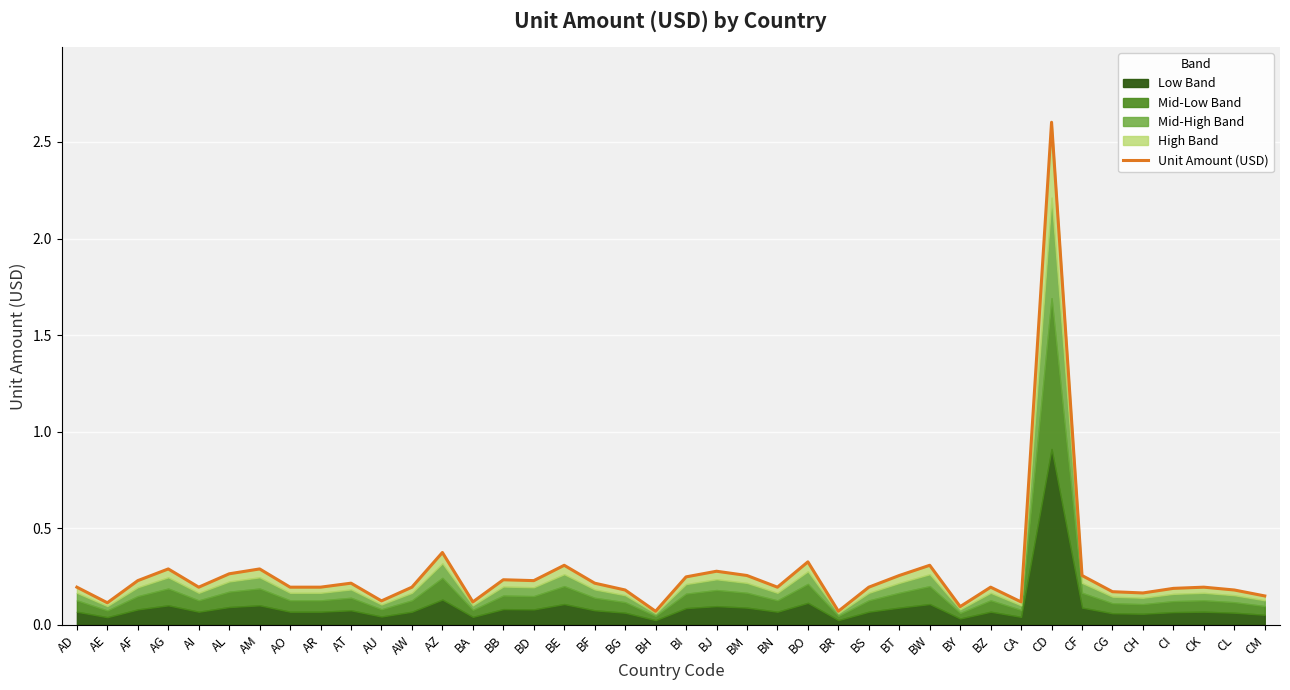

What is the label of the 34th point from the right?

AM